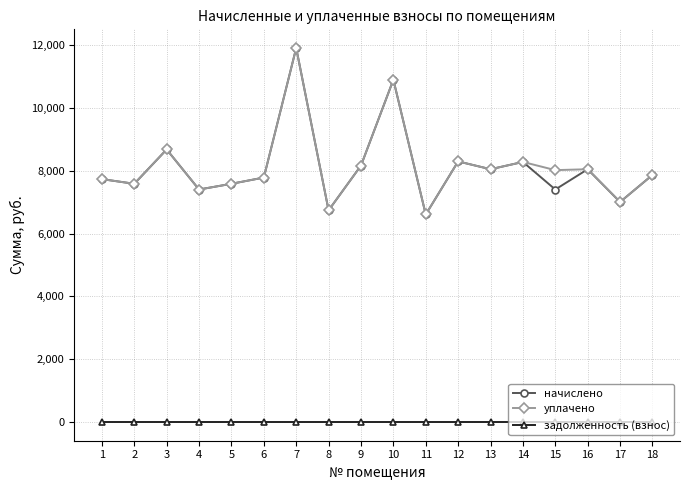

What are all the series names shown in the legend?

начислено, уплачено, задолженность (взнос)